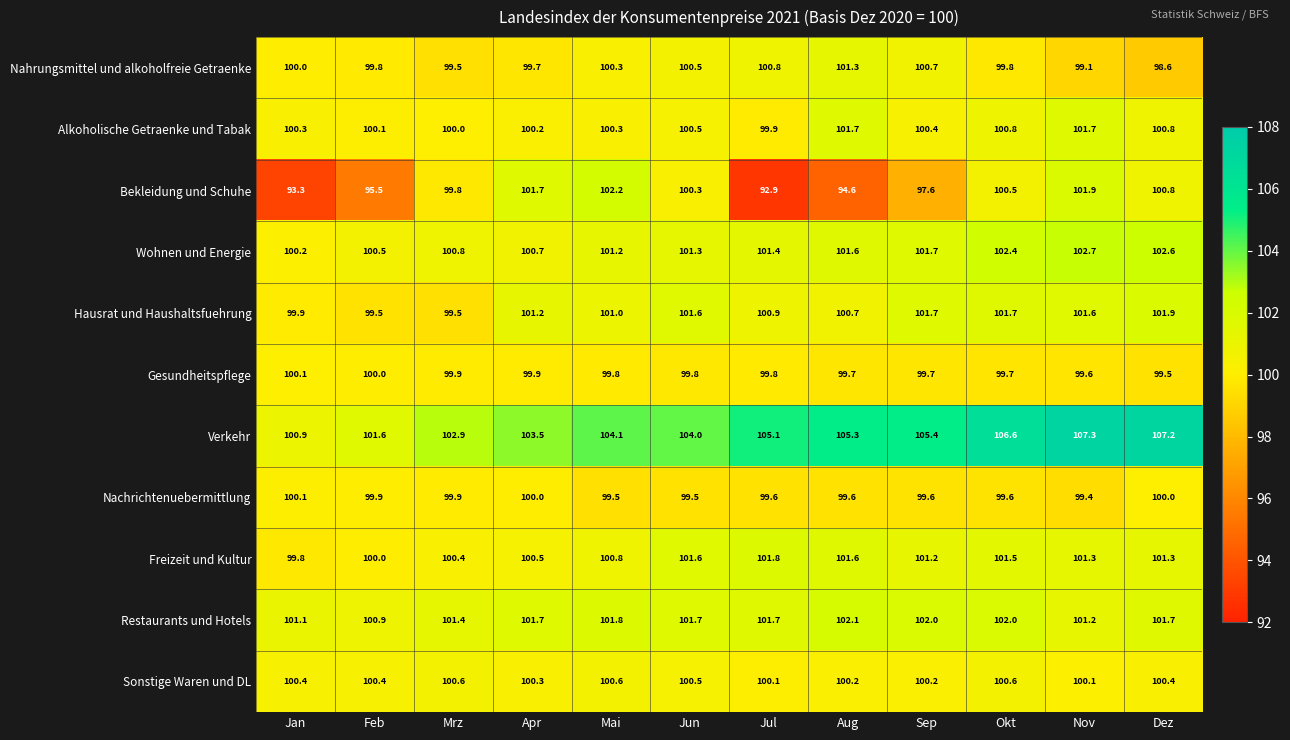

What is the difference between the highest and lowest values at Jun?

4.5